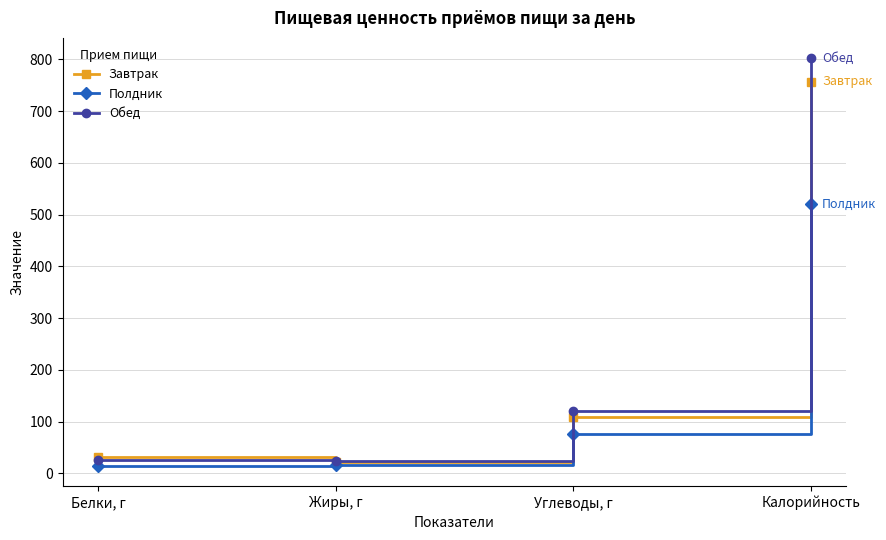

What is the difference between the maximum and minimum values in the Обед series?

778.0